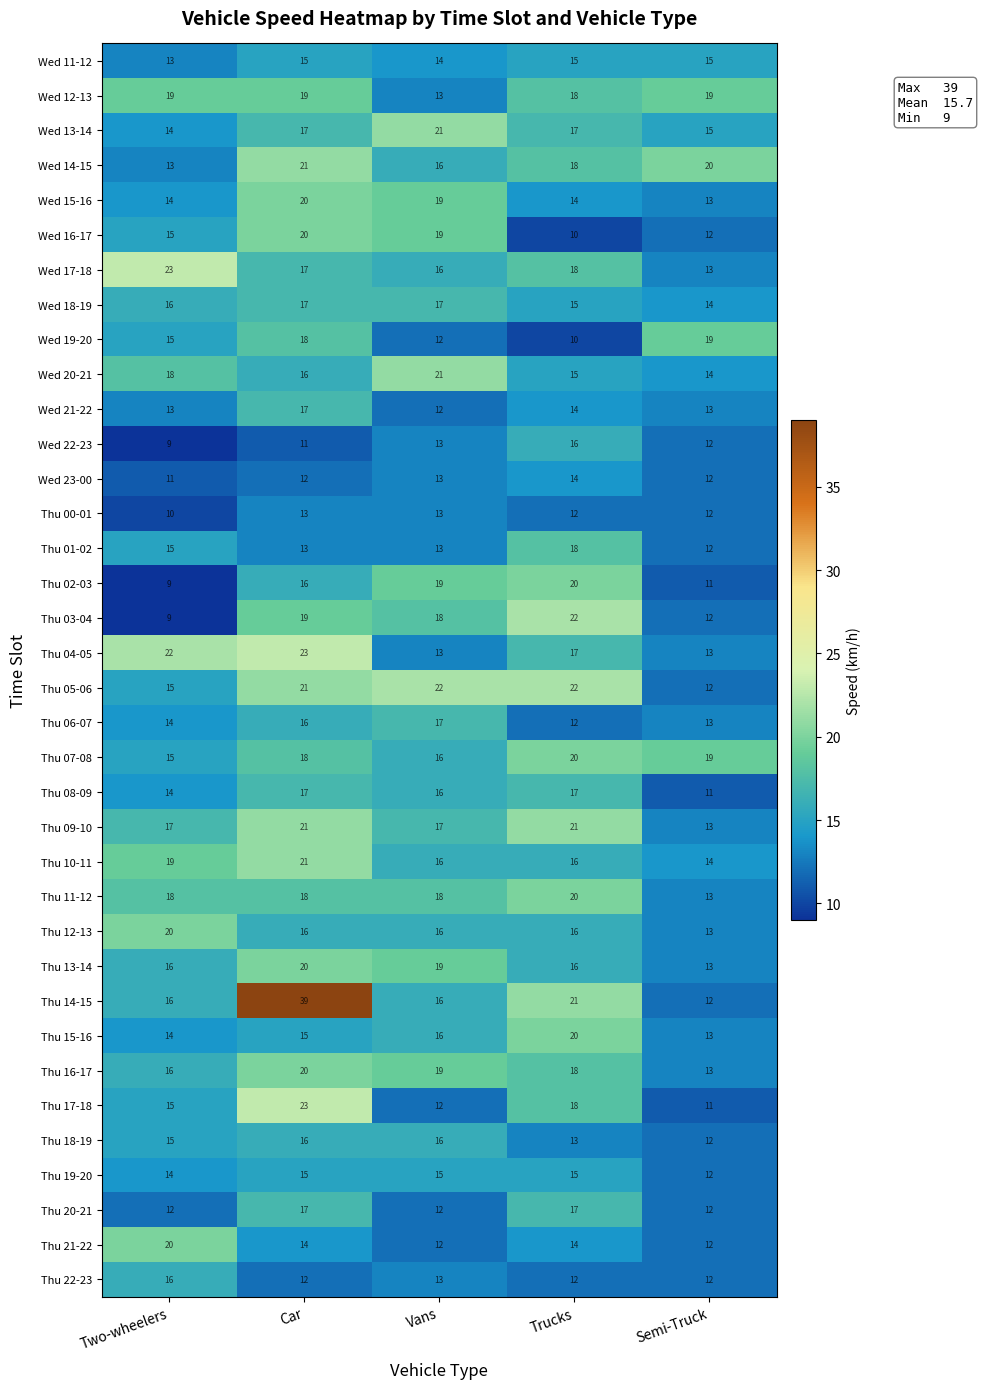

Which series changed the most between Car and Trucks?

Thu 14-15